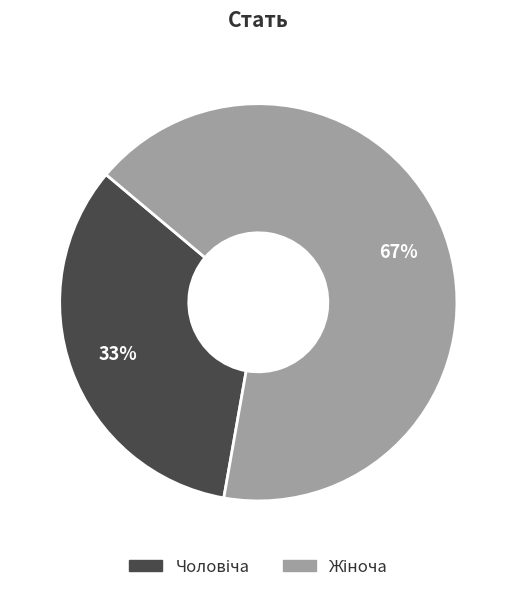

Is there a majority slice in this chart?

Yes